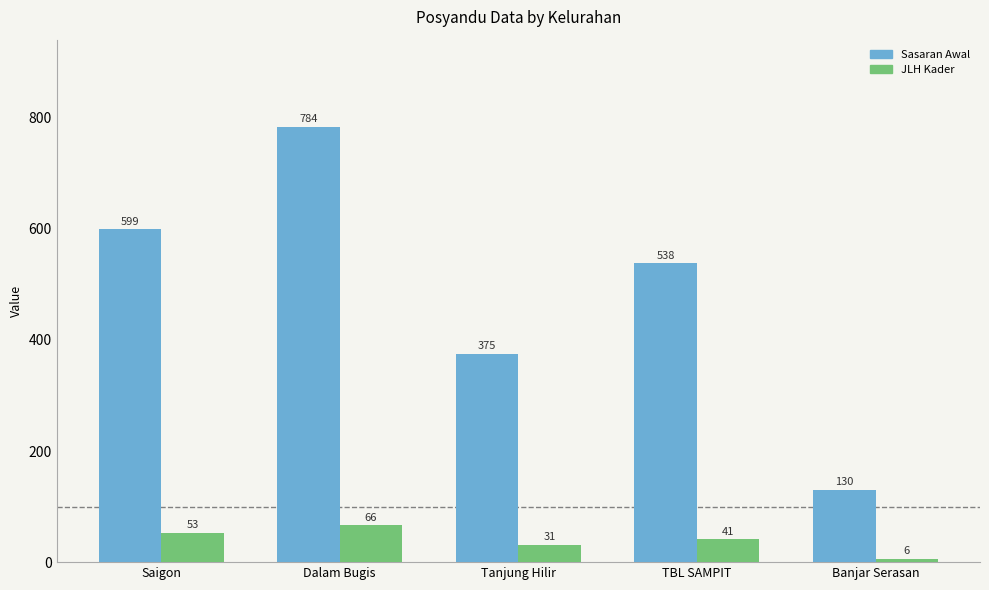

Which series changed the most between Tanjung Hilir and TBL SAMPIT?

Sasaran Awal